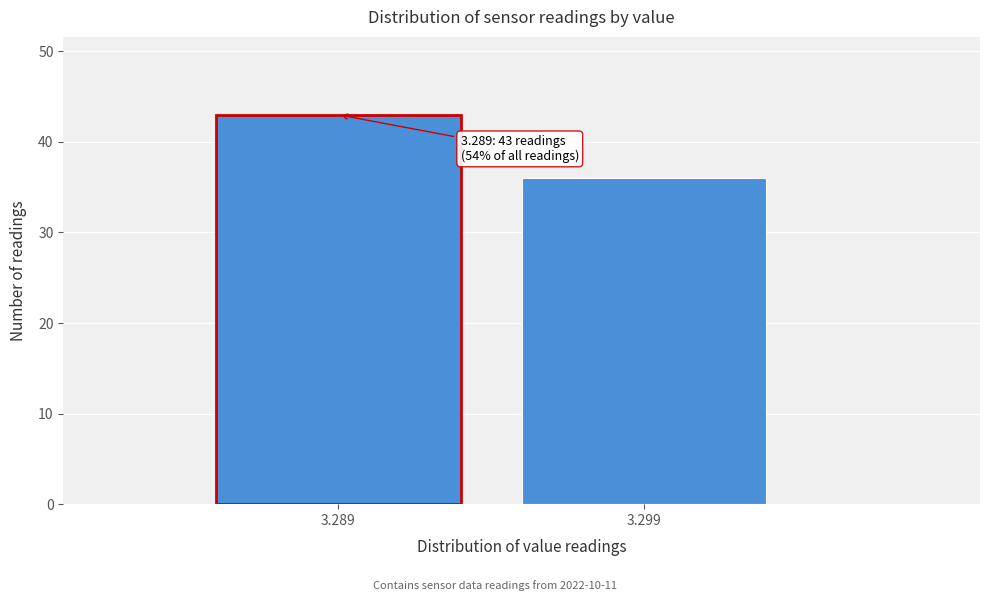

Reading right to left, what are all the values shown in this chart?

3.299=36	3.289=43